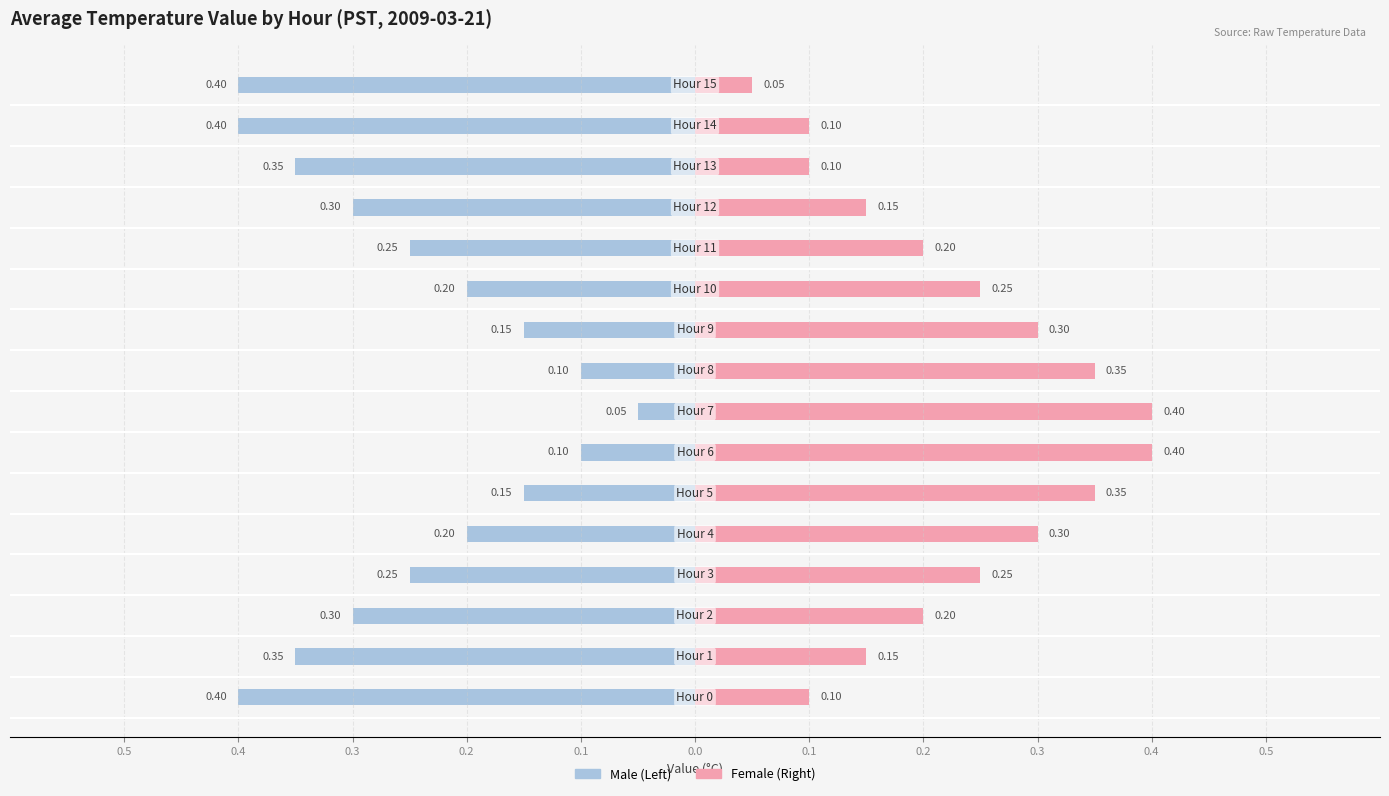

Between 0.4 and 0.5, which series saw the biggest shift?

Male